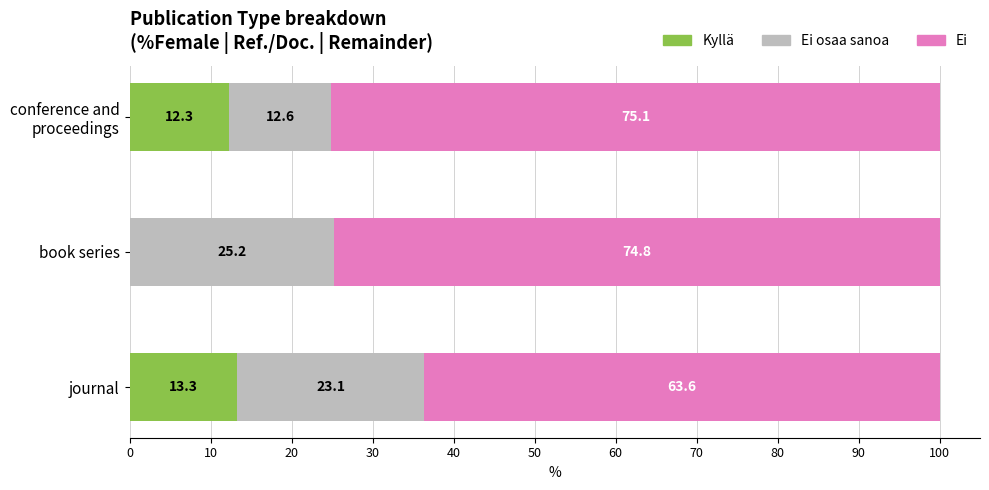

True or false: Kyllä has a value of 0.0 at book series.

True